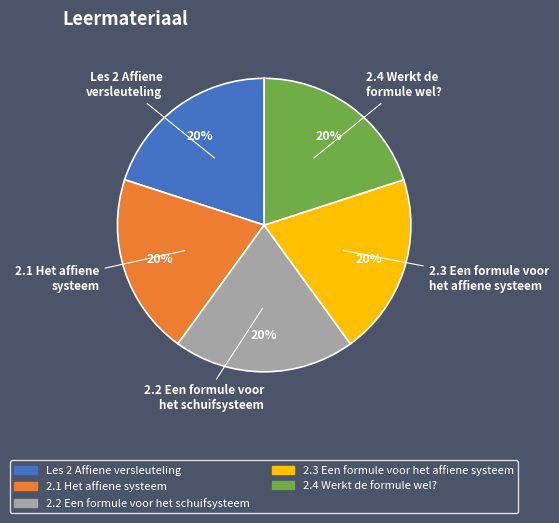

To the nearest percent, what portion does 2.4 Werkt de formule wel? represent?

20%